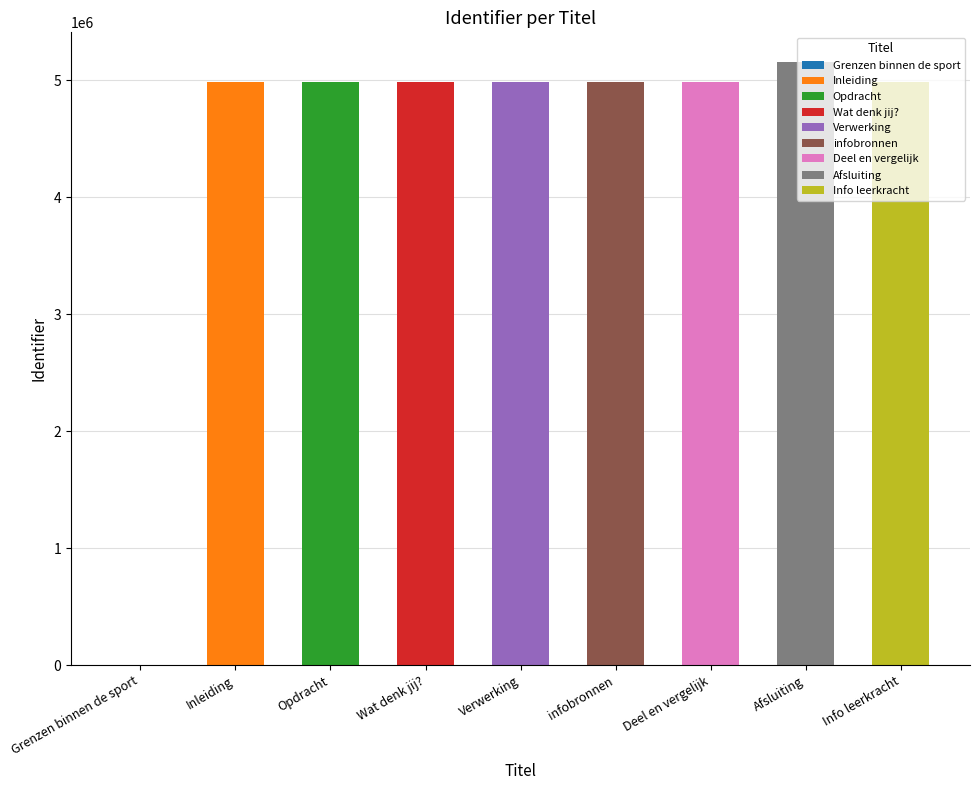

Which label corresponds to the largest value in the chart?

Afsluiting